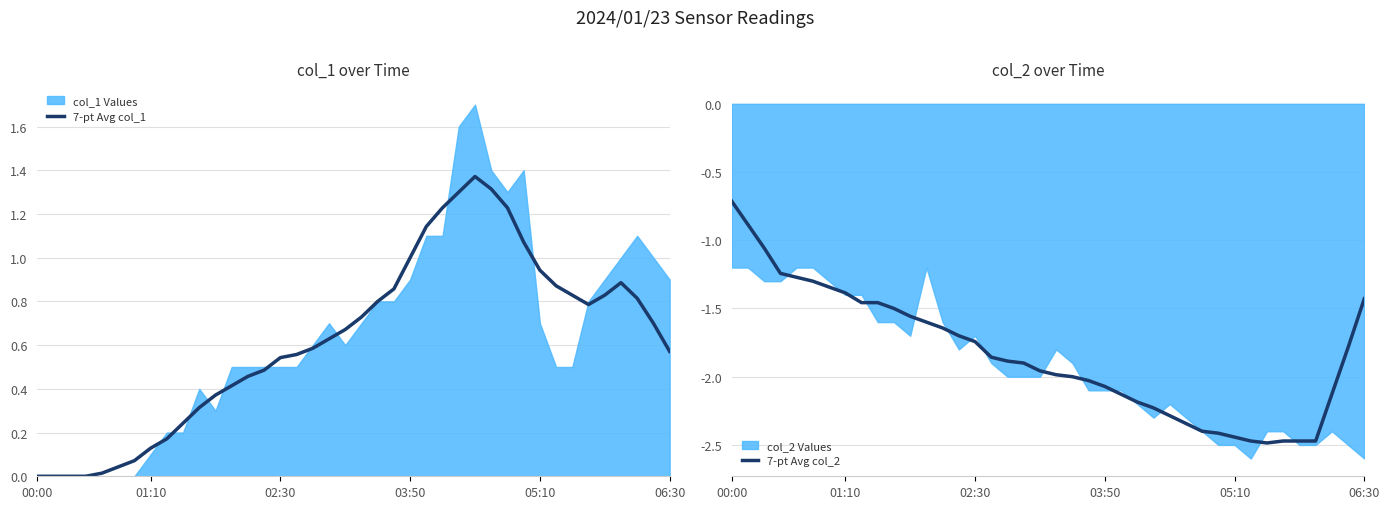

The value of 7-pt Avg col_1 at 03:50 is 1.0. True or false?

True